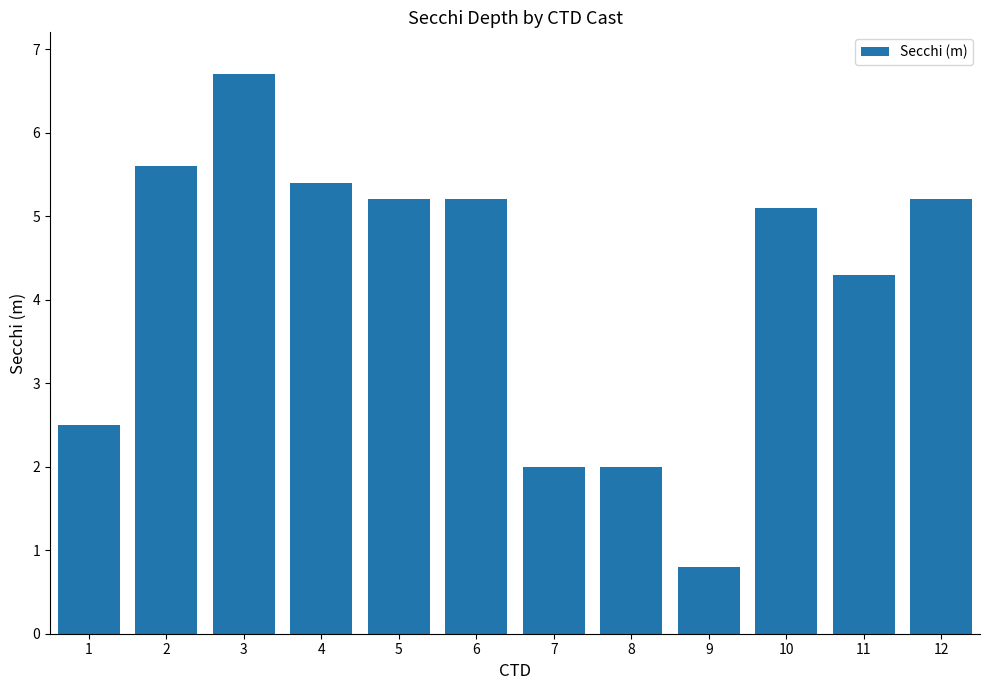

What is the value of the 4th bar from the left?

5.4